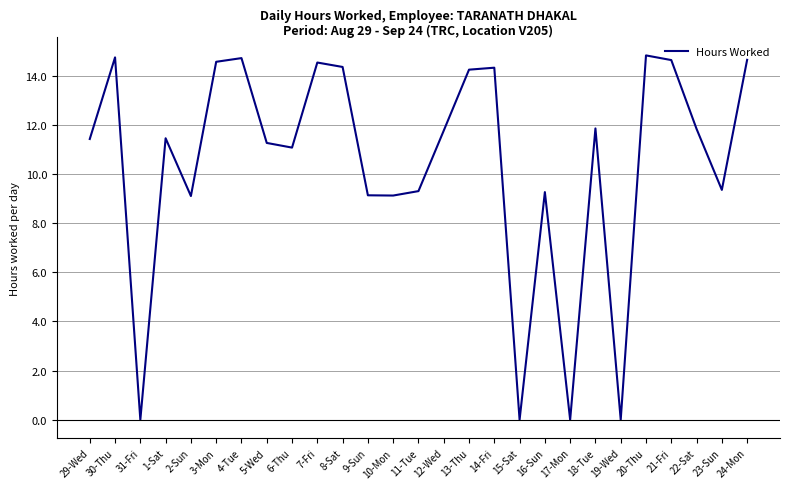

What is the change in value from 1-Sat to 18-Tue?

+0.4